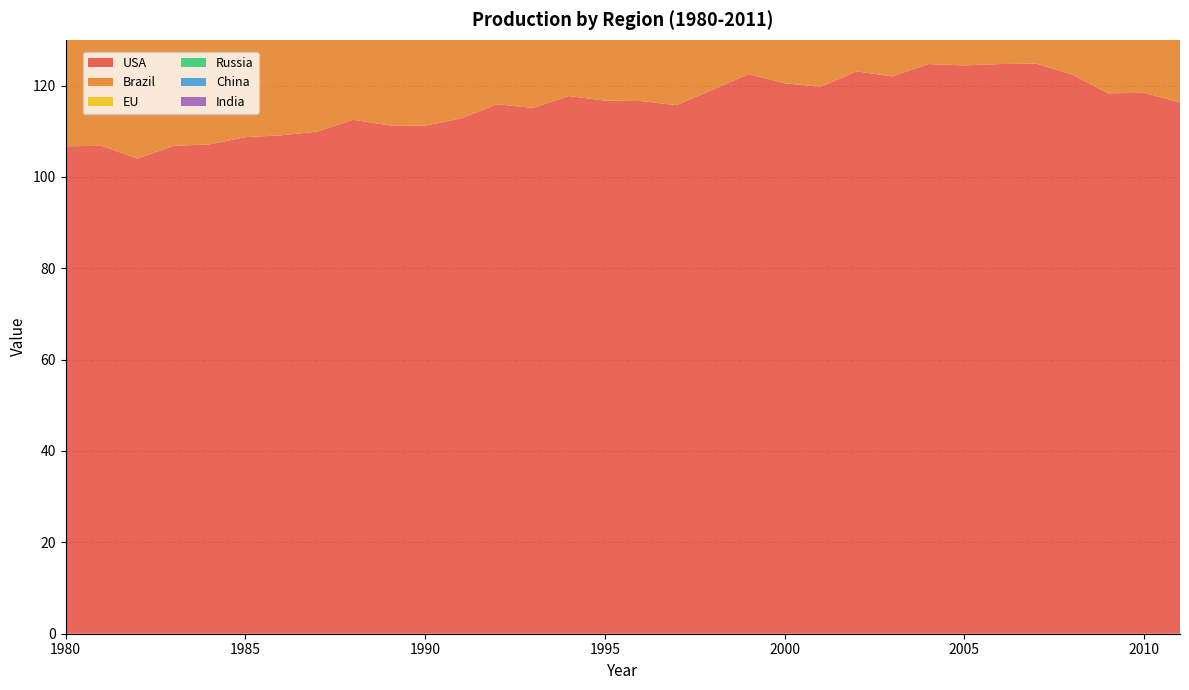

Reading left to right, extract all data points from this chart.

USA: 106.7	106.8	104.0	106.8	107.1	108.7	109.1	109.9	112.5	111.3	111.2	112.8	115.9	115.1	117.7	116.7	116.6	115.7	119.1	122.5	120.5	119.7	123.1	122.0	124.7	124.4	124.7	124.8	122.4	118.3	118.4	116.3
Brazil: 40.6	39.8	38.2	38.3	36.2	37.1	43.1	43.6	44.0	47.9	48.5	51.8	52.9	54.5	59.8	68.2	69.6	71.3	71.7	75.8	78.4	75.8	78.1	79.0	80.6	73.9	77.3	79.9	85.5	86.9	88.7	92.3
EU: 74.4	73.6	73.0	73.3	73.8	74.5	75.8	77.9	78.5	78.1	79.3	78.8	77.7	77.1	75.8	75.8	77.0	75.6	79.4	78.3	78.1	78.3	79.4	79.5	78.9	78.8	78.3	79.5	79.1	78.9	78.5	77.8
Russia: 55.5	54.8	55.8	59.5	60.2	61.1	61.4	64.3	66.7	67.4	67.6	61.9	58.3	55.8	52.2	50.6	47.6	46.7	44.7	39.2	38.1	44.0	48.3	50.1	48.1	50.0	53.2	57.4	61.3	60.0	61.6	62.3
China: 13.0	13.5	14.1	14.3	15.4	17.3	17.9	19.1	20.7	21.5	22.6	24.2	26.1	28.1	30.4	32.3	32.5	34.9	37.5	38.8	41.3	40.9	41.7	43.4	43.3	44.8	46.2	47.5	49.9	51.5	52.8	52.4
India: 2.9	2.9	3.1	3.1	3.1	3.2	3.2	3.3	3.3	3.3	3.4	3.4	3.4	3.5	3.4	3.3	3.3	3.3	3.3	3.3	3.3	3.2	3.3	3.3	3.4	3.4	3.5	3.5	3.6	3.8	3.7	3.4